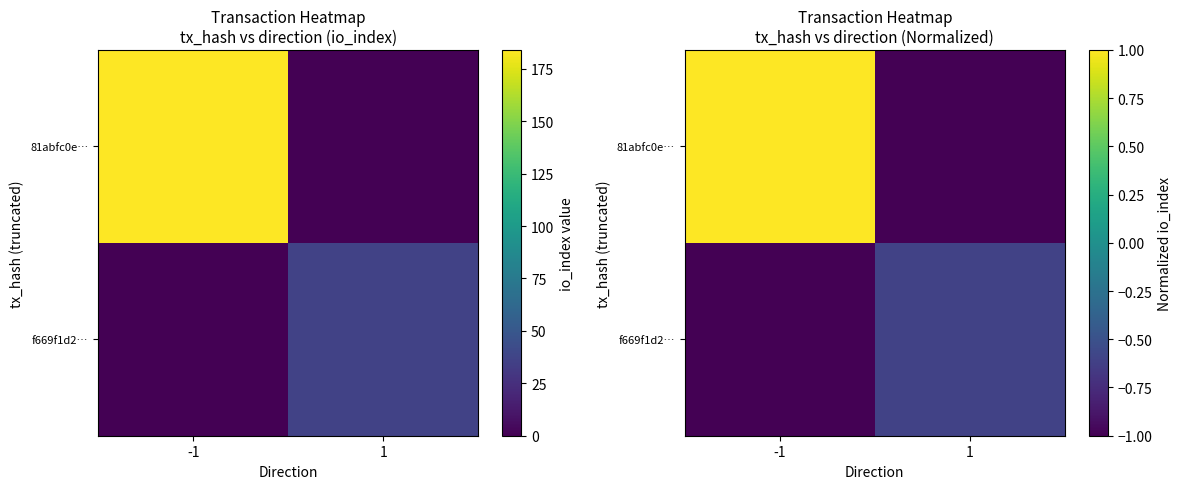

Rank the series by their average value, from highest to lowest.

81abfc0e…, f669f1d2…